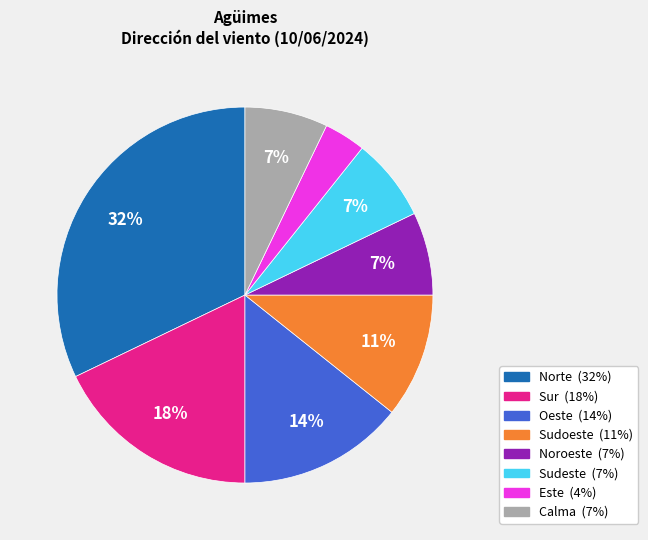

True or false: Calma accounts for 1% of the total.

False